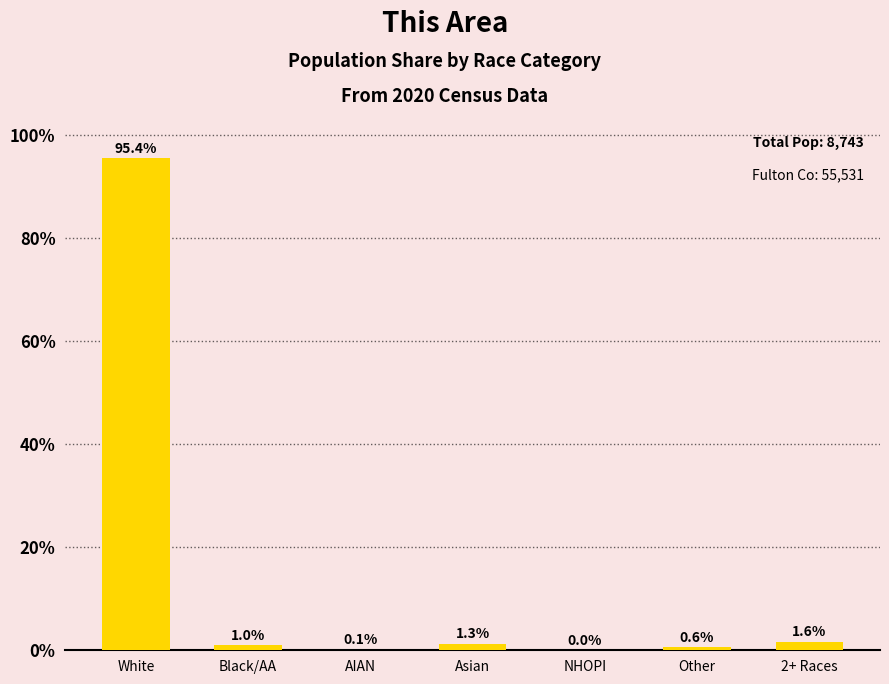

What is the greatest value displayed?

95.4